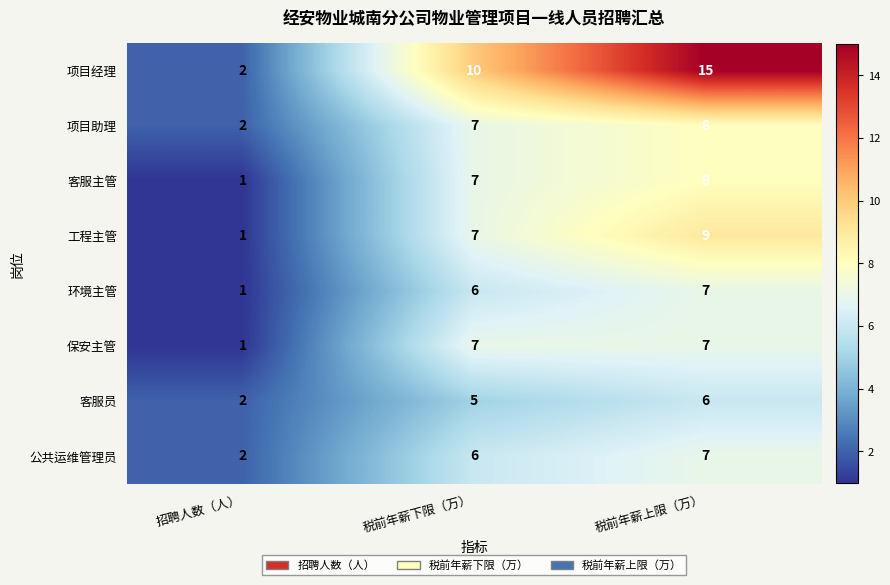

What is the difference between the 客服员 values at 税前年薪上限（万） and 招聘人数（人）?

4